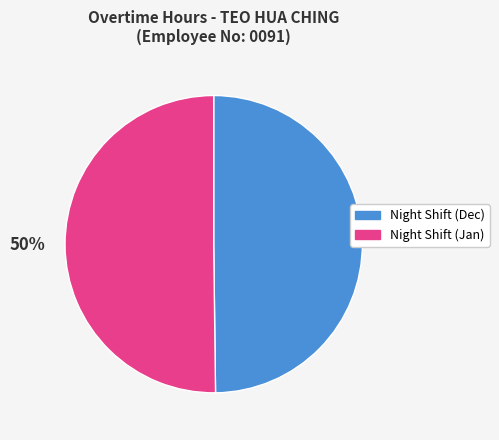

How many segments does this pie chart have?

2